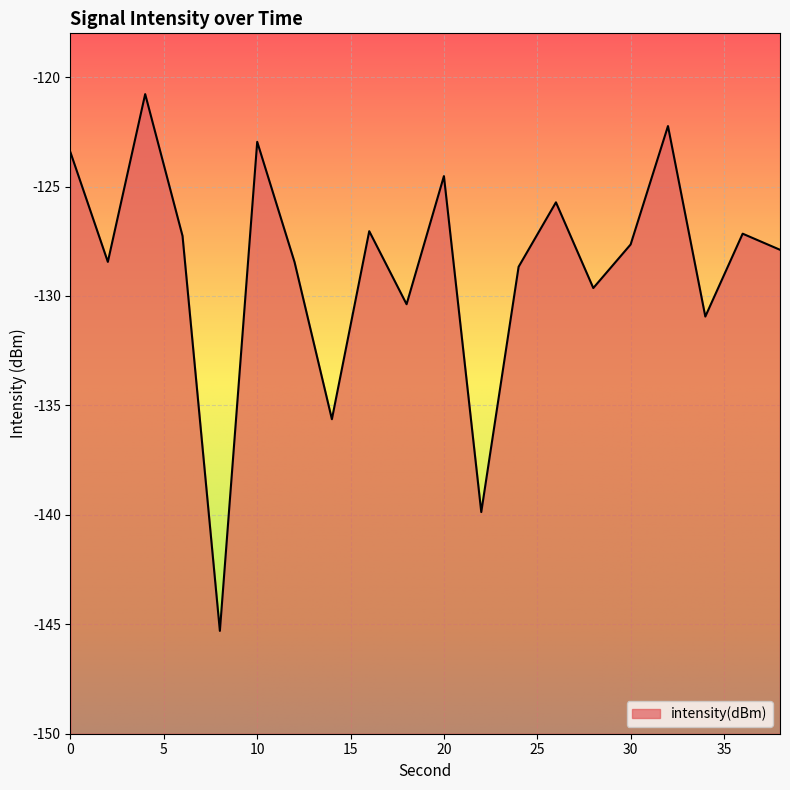

What is the change in value from 10 to 24?

-5.7